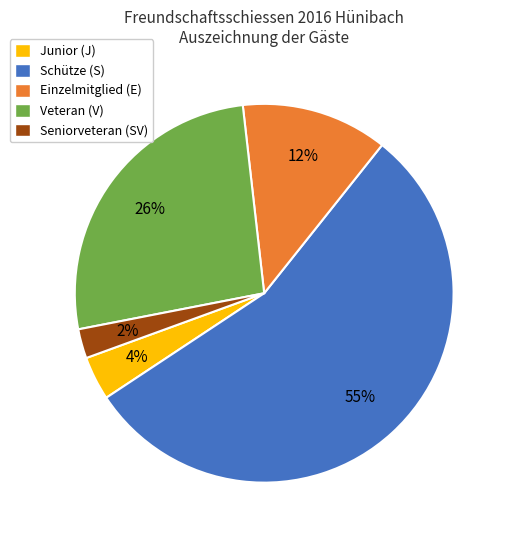

Is there any slice that represents more than half of the pie?

Yes